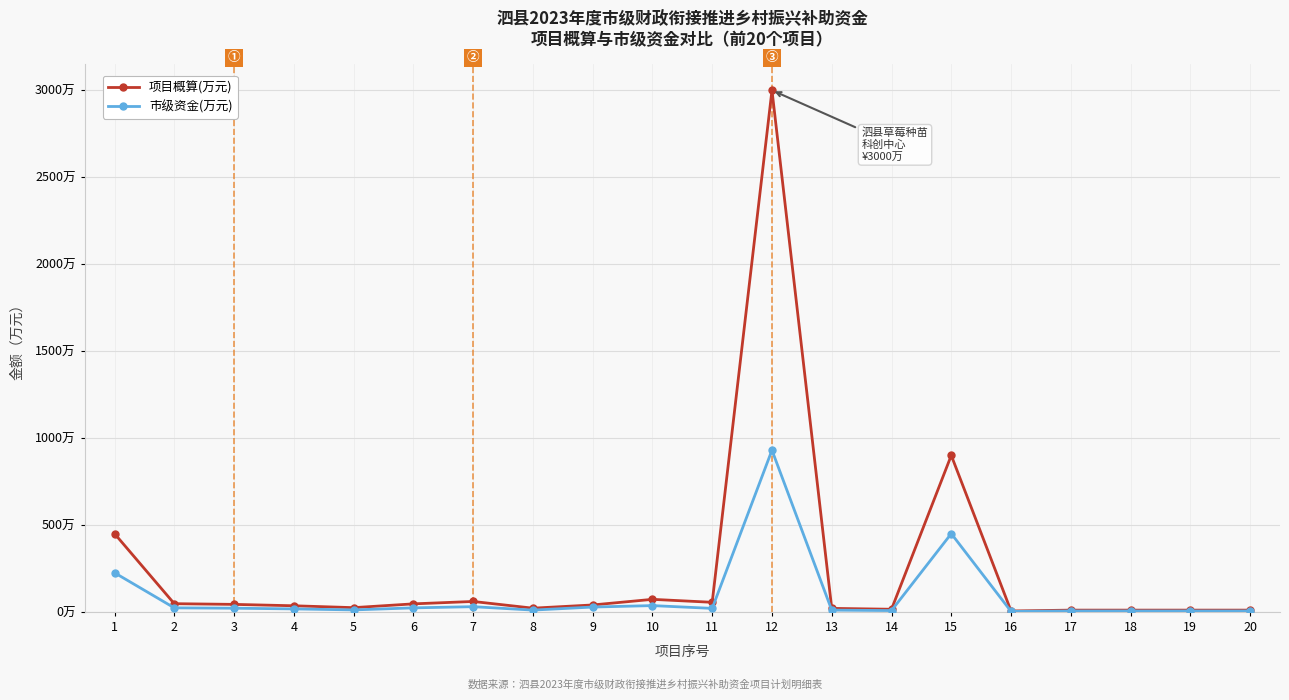

What are all the series names shown in the legend?

项目概算(万元), 市级资金(万元)